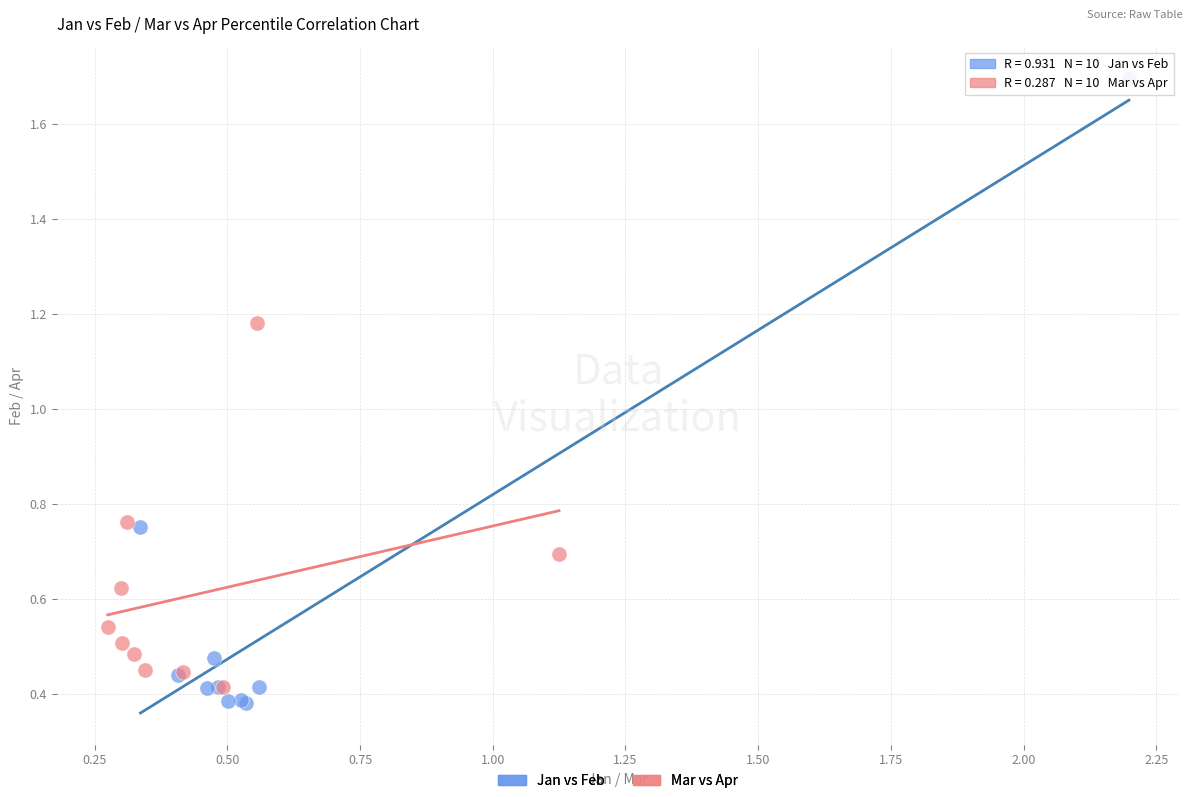

Which series contains the highest Y value?

Jan vs Feb